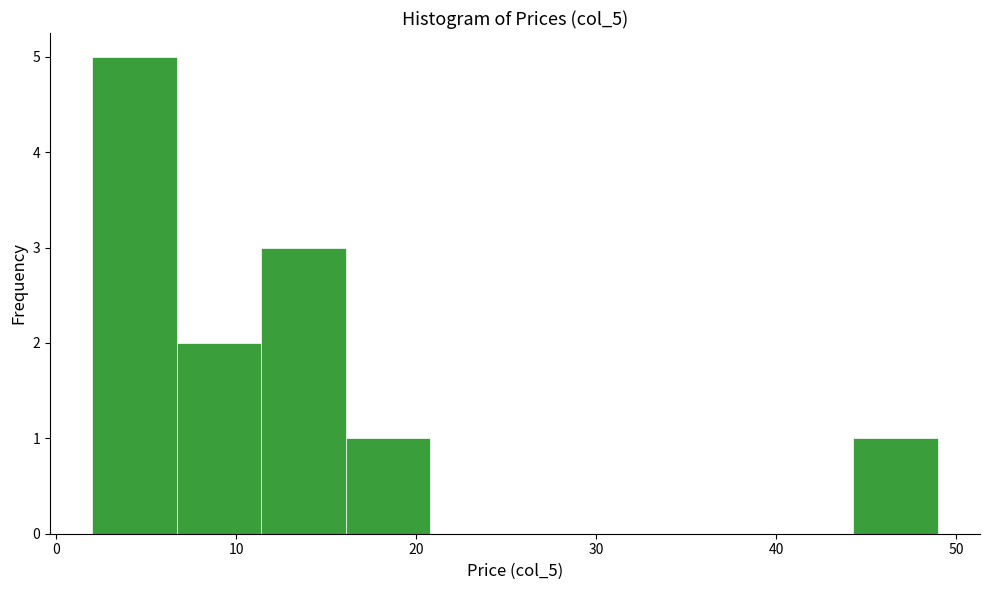

Which range on the x-axis has the tallest bar?

2 to 7